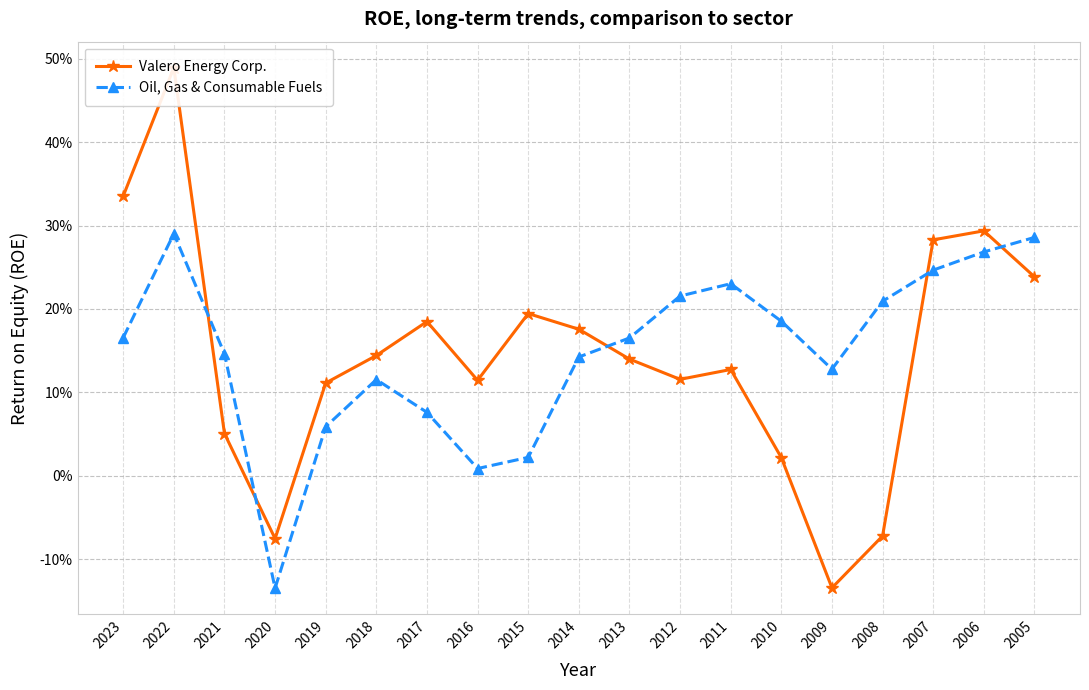

True or false: Valero Energy Corp. and Oil, Gas & Consumable Fuels cross at least once.

True